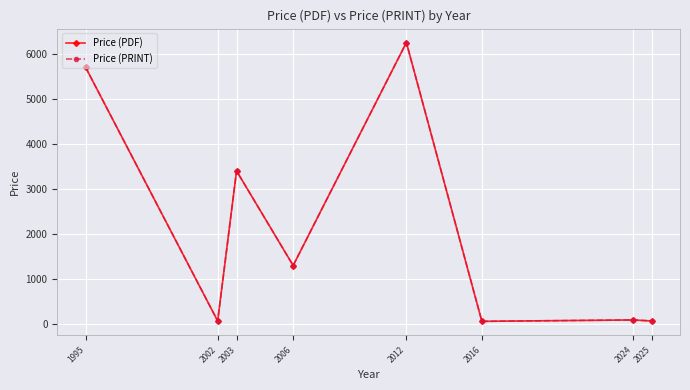

Does the chart display data point markers on the line(s)?

Yes